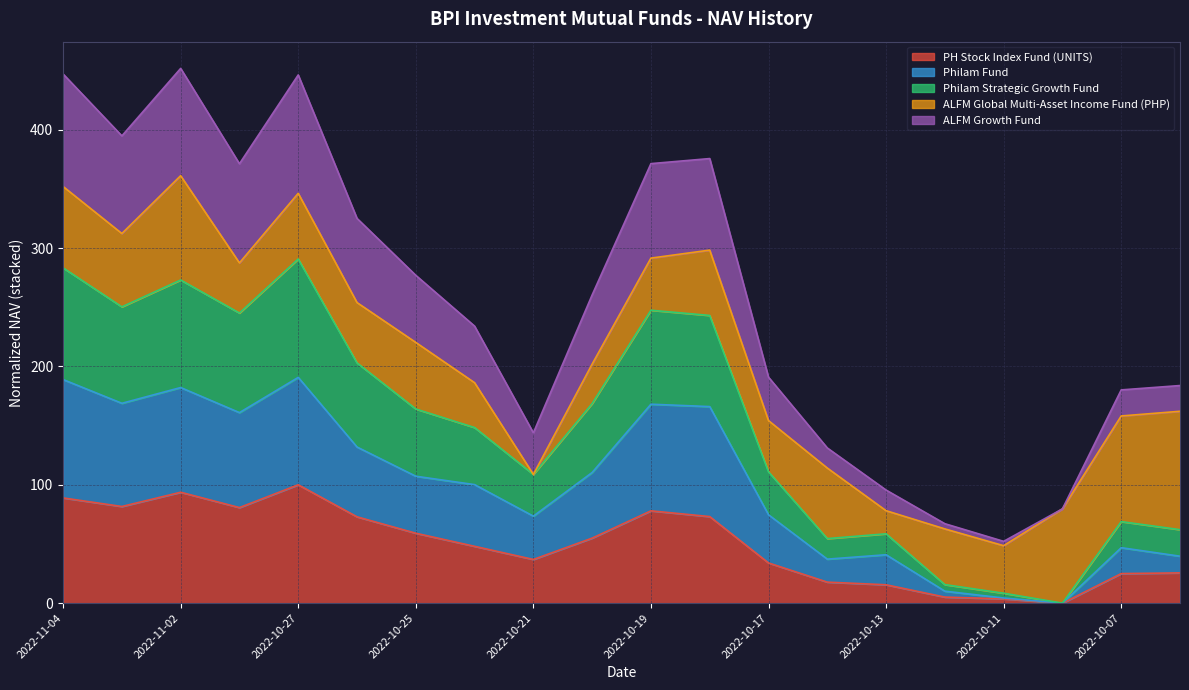

What is the maximum value for PH Stock Index Fund (UNITS)?

100.0